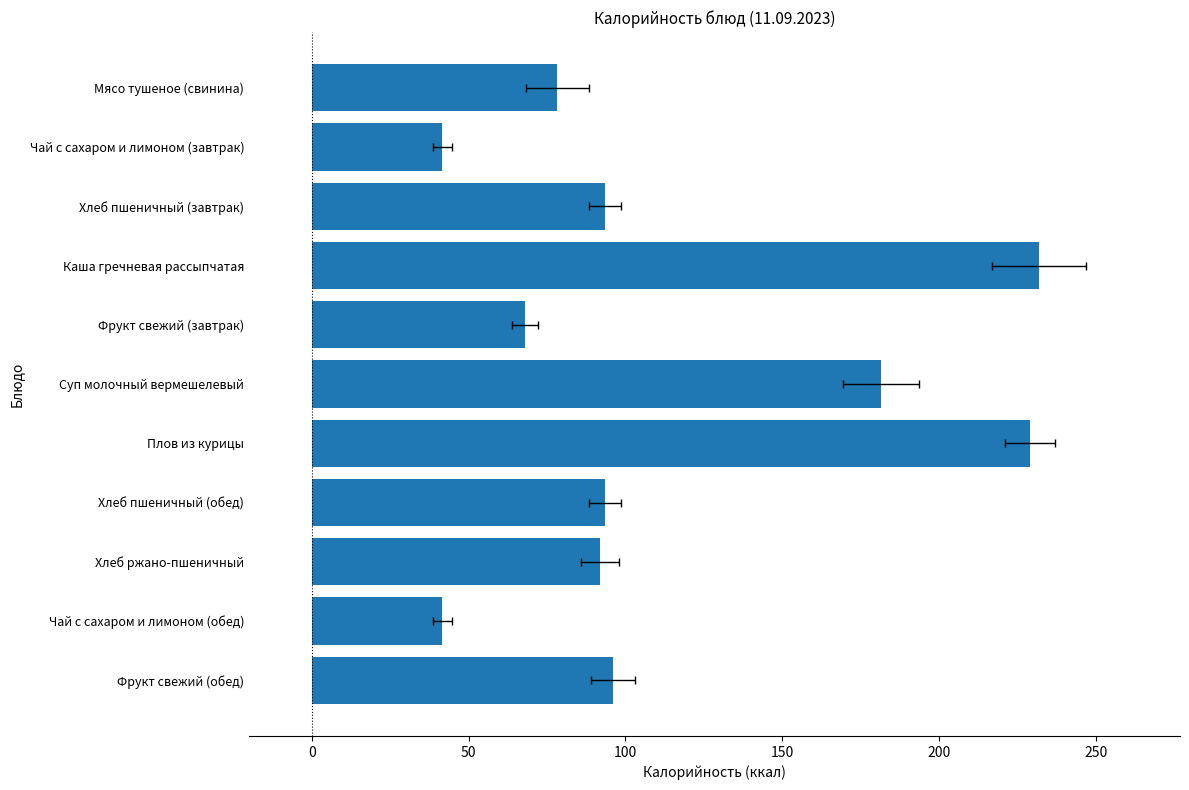

What is the sum of the values at 50 and 150?

161.5